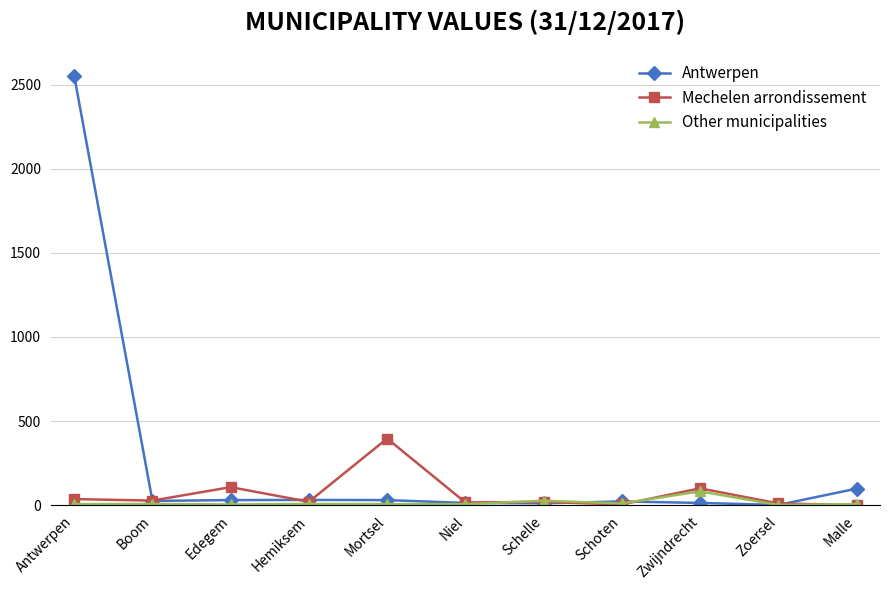

What is the maximum value shown in the chart?

2554